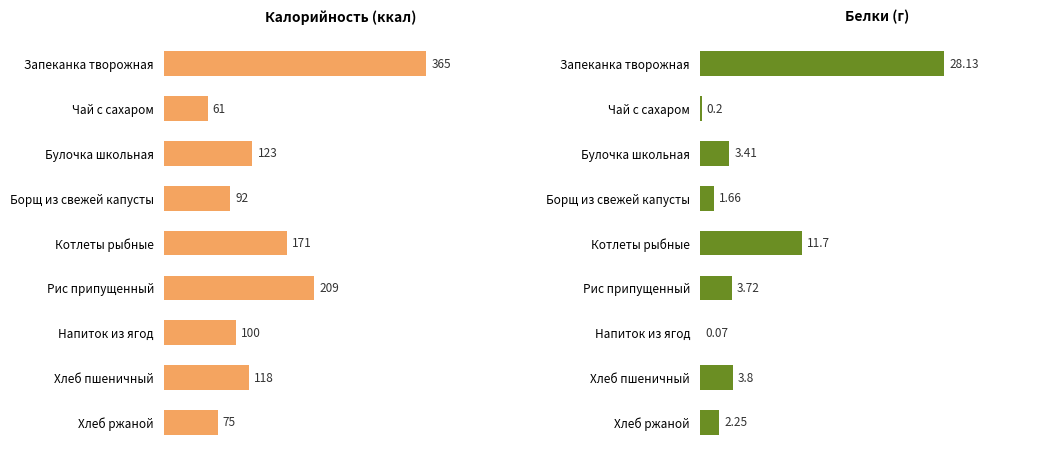

What is the difference between the second highest and second lowest values in the Калорийность series?

134.0